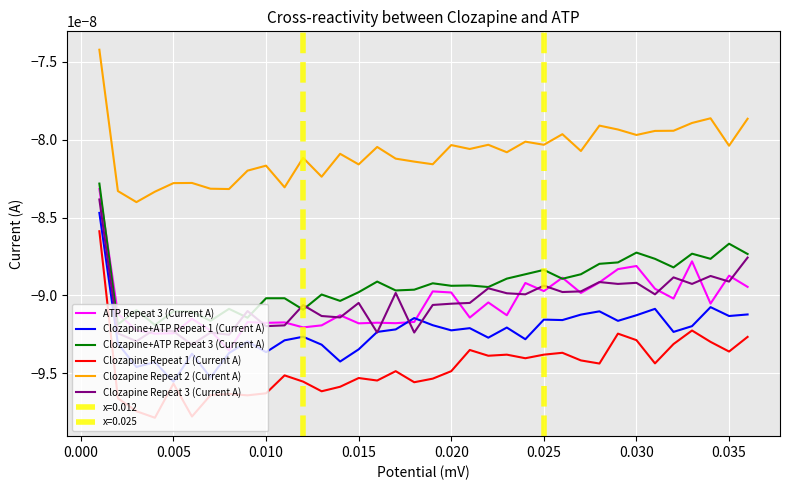

True or false: Clozapine+ATP Repeat 1 (Current A) and Clozapine Repeat 2 (Current A) cross at least once.

False